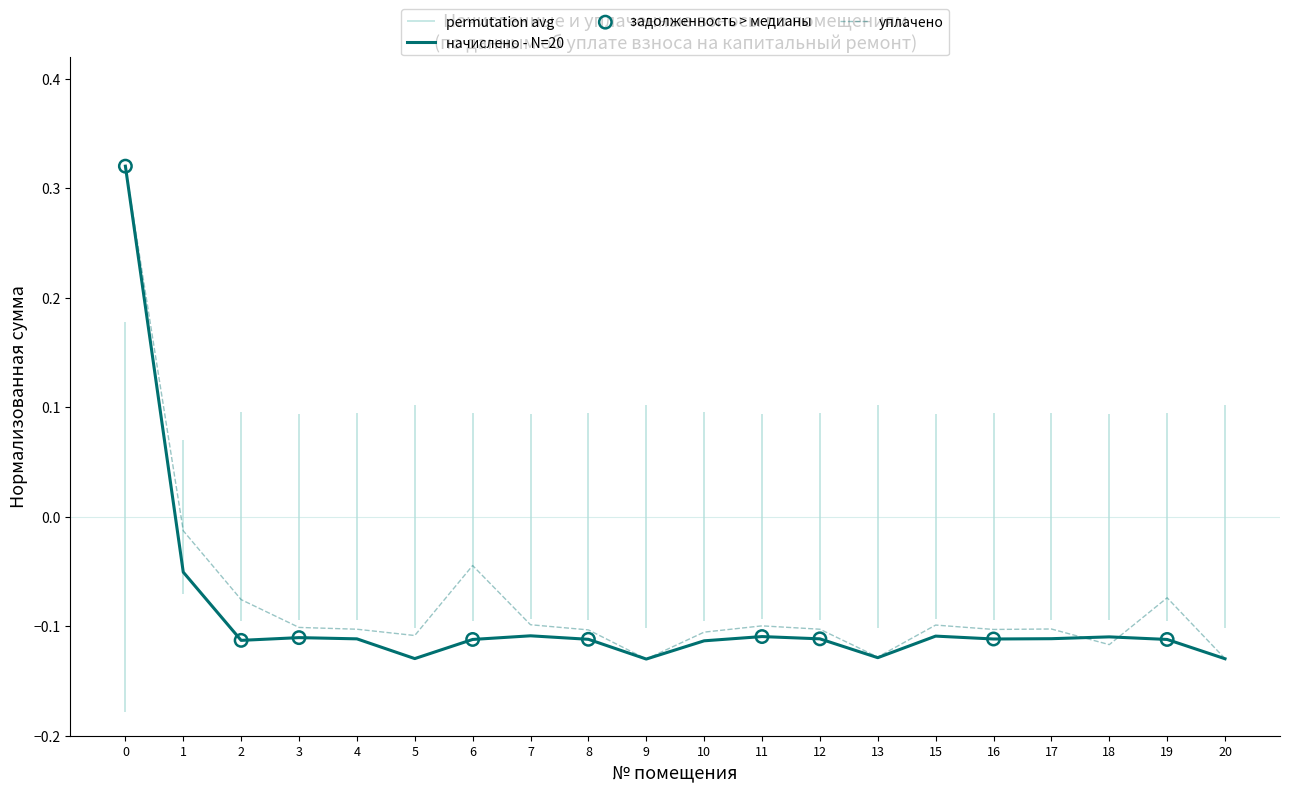

Which series has the largest total across all categories?

начислено